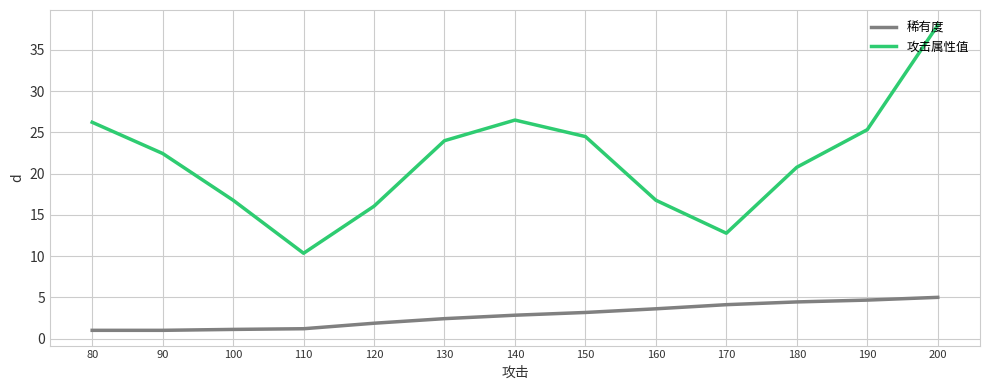

What is the difference between the second highest and minimum values in the 攻击属性值 series?

16.2